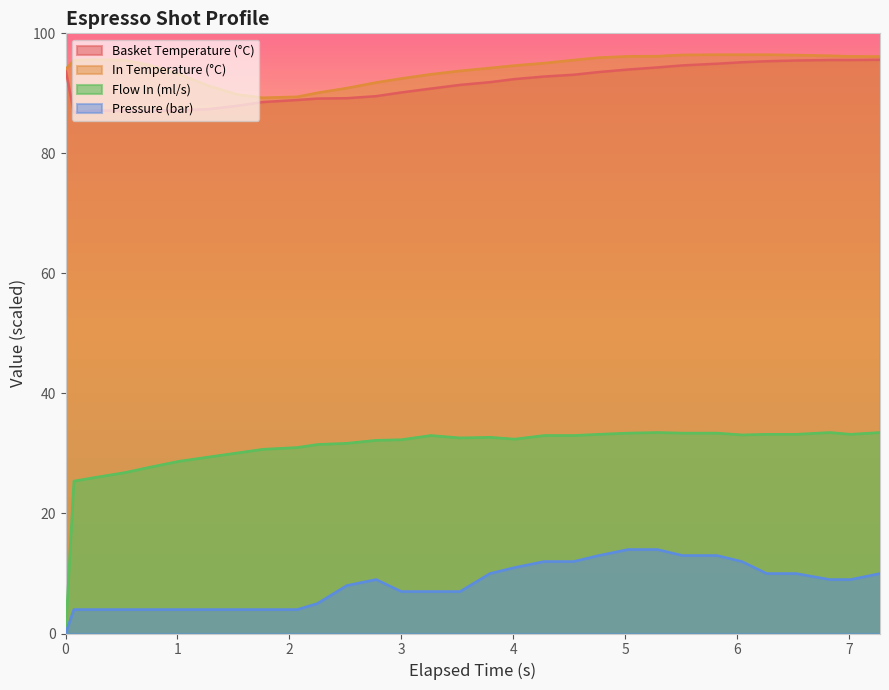

What is the highest value of the Pressure (bar) series?

14.0